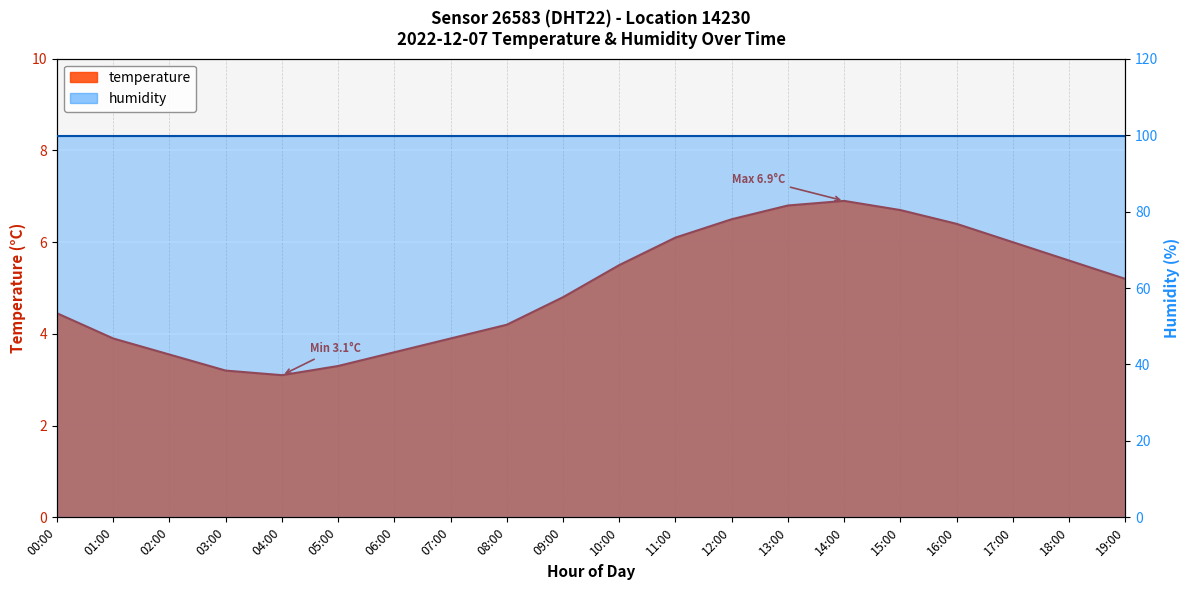

How many lines are shown in the chart?

1